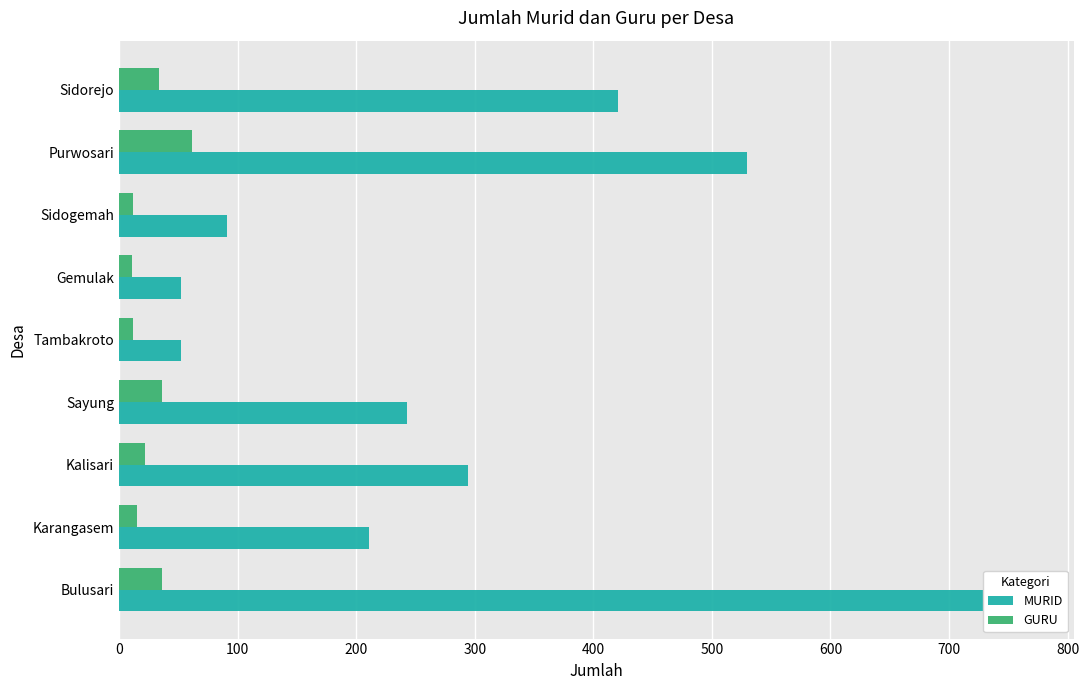

How many bars are there in total?

18